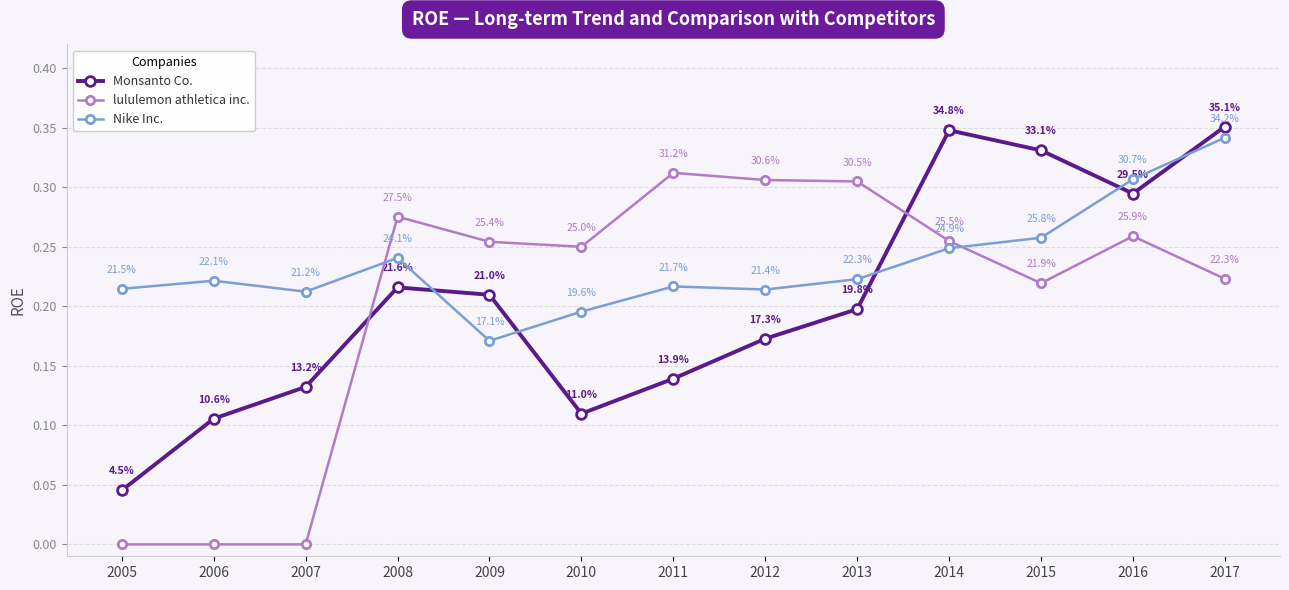

How many Monsanto Co. values are between 0 and 1?

13